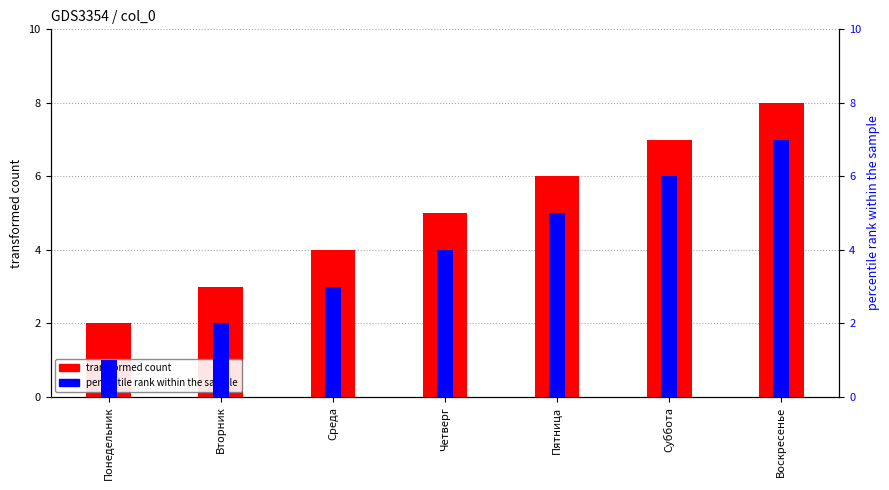

What is the total value across all series at Четверг?

9